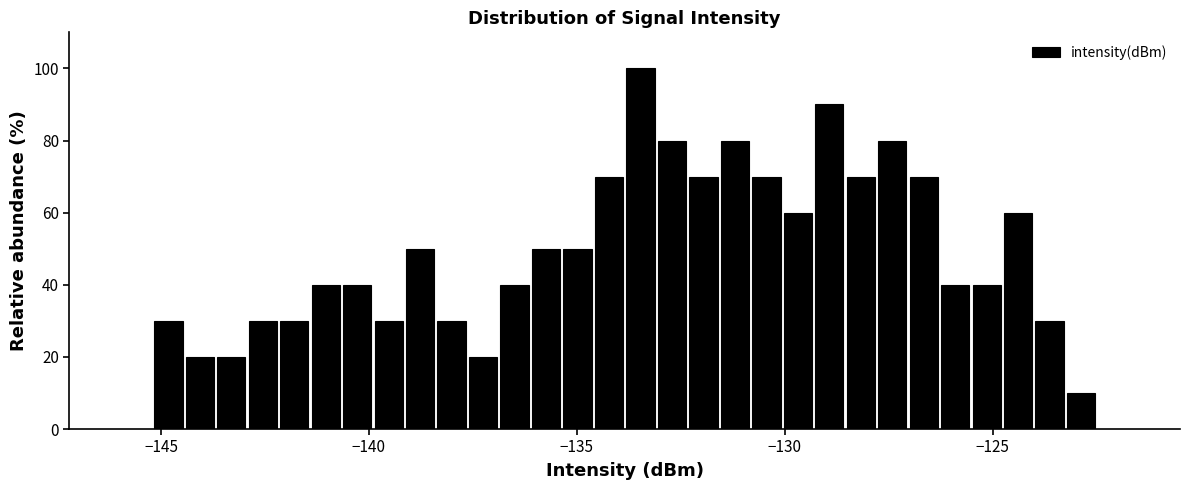

Read against the x-axis, roughly where is the centre of the tallest bar?

-133.5